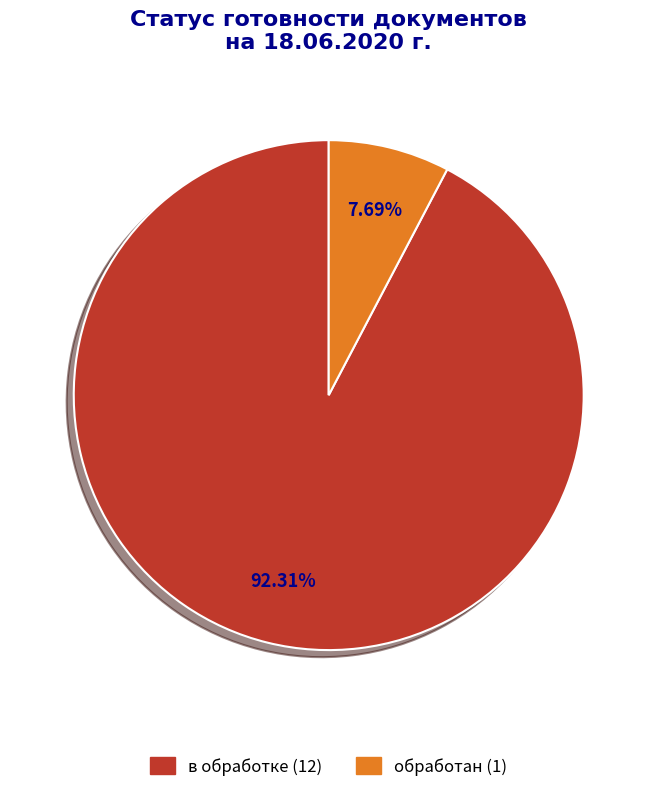

What percentage is the в обработке slice, to the nearest percent?

92%